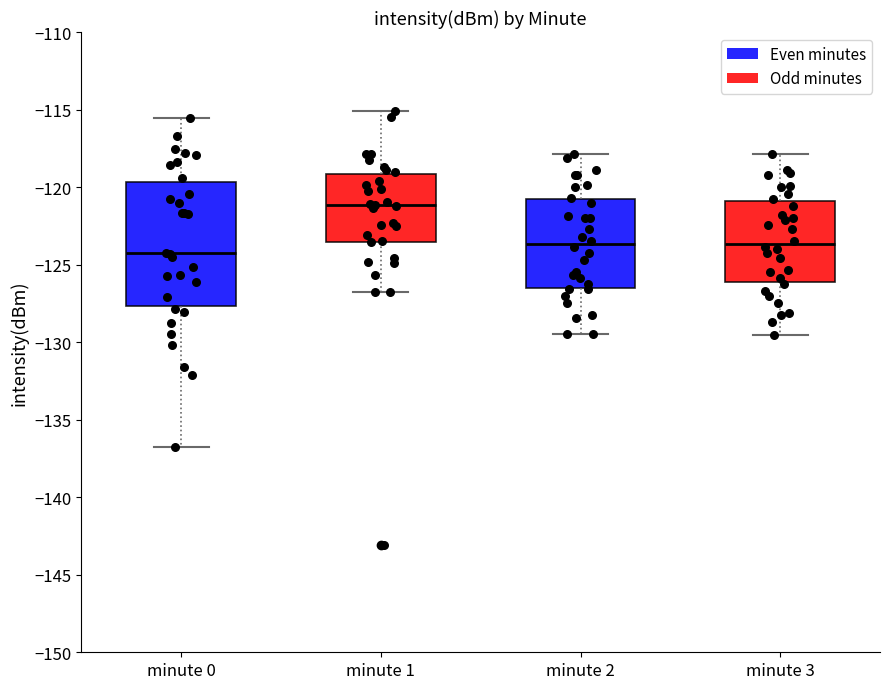

Where is the lower edge of the box for minute 0 on the y-axis? The values are not printed on the chart, so give them approximately, as read against the axis.

-127.5